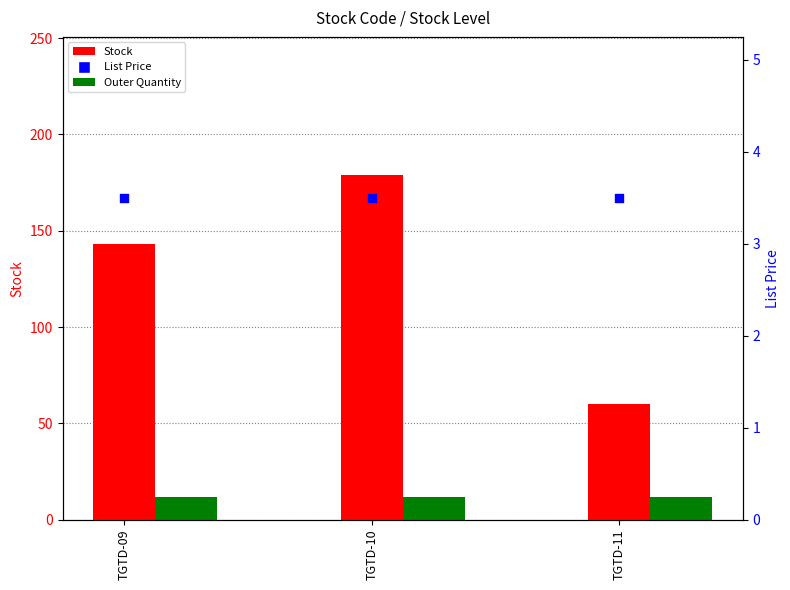

Which series contains the lowest Y value?

List Price